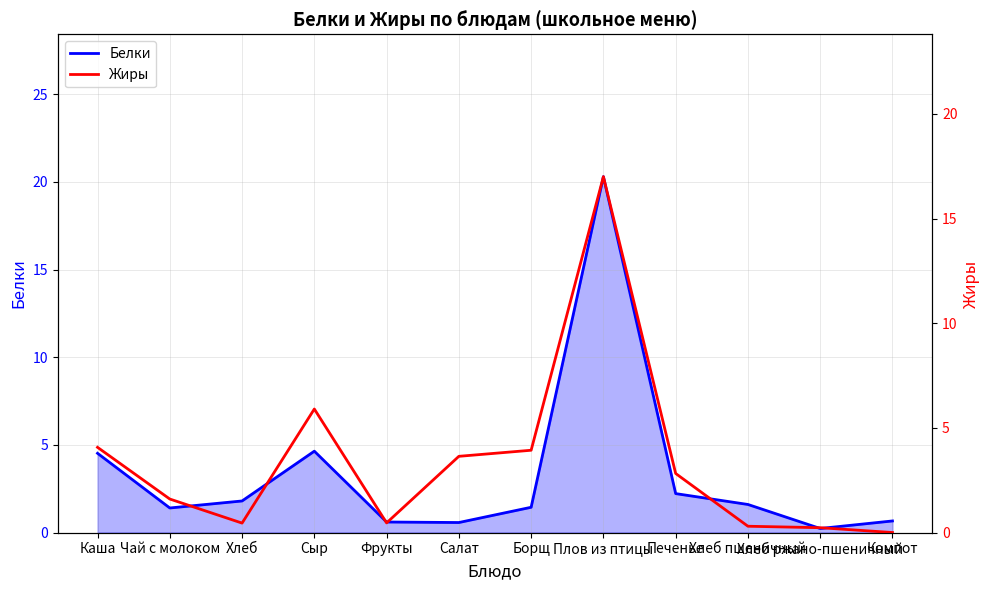

List the series in order of their overall mean, lowest first.

Белки, Жиры